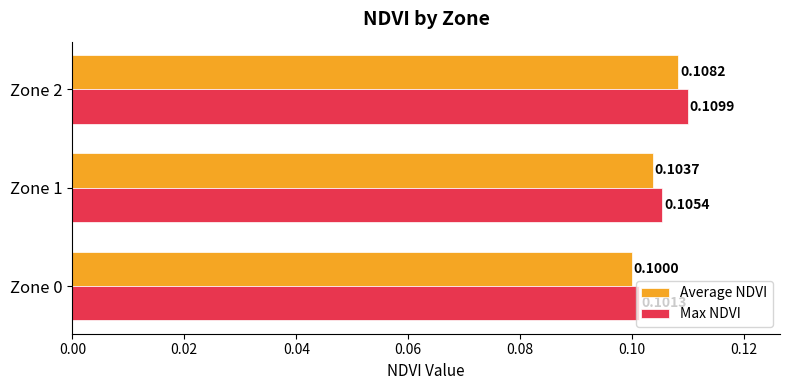

What is the sum of all Max NDVI values?

0.3